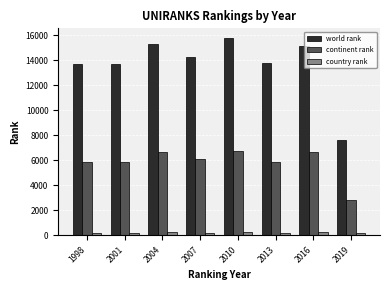

What is the sum of all continent rank values?

46578